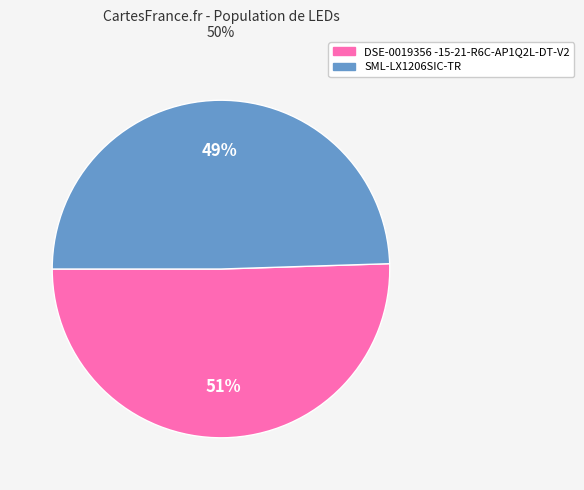

True or false: DSE-0019356 -15-21-R6C-AP1Q2L-DT-V2 accounts for 51% of the total.

True